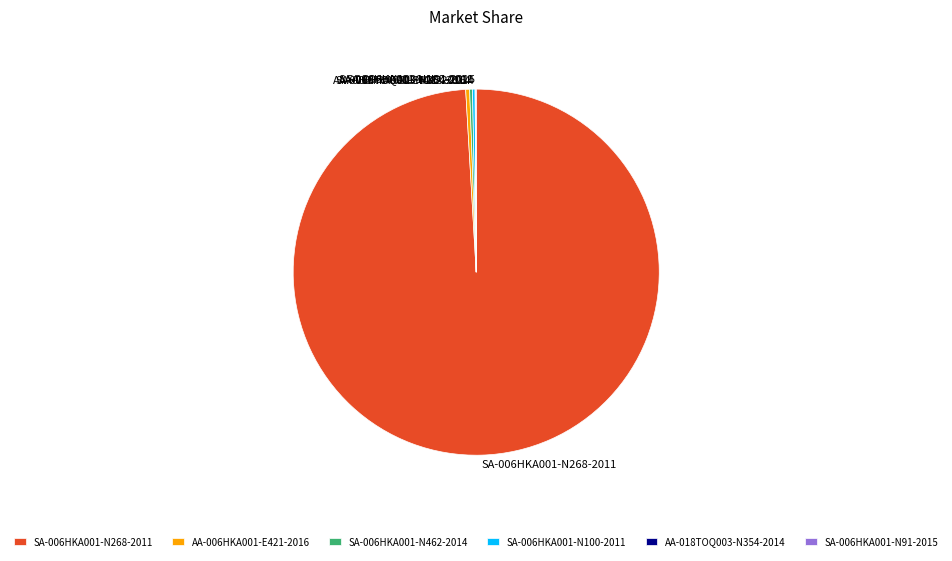

What is the largest slice in the pie chart?

SA-006HKA001-N268-2011